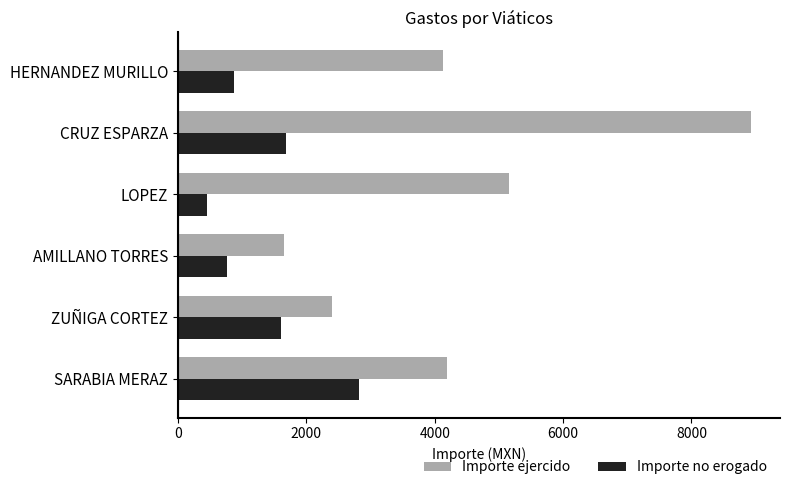

At how many categories does at least one series exceed 3725?

4